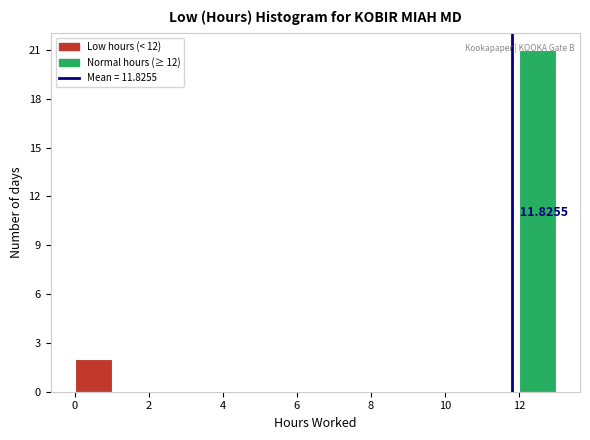

Which range on the x-axis has the tallest bar?

12 to 13